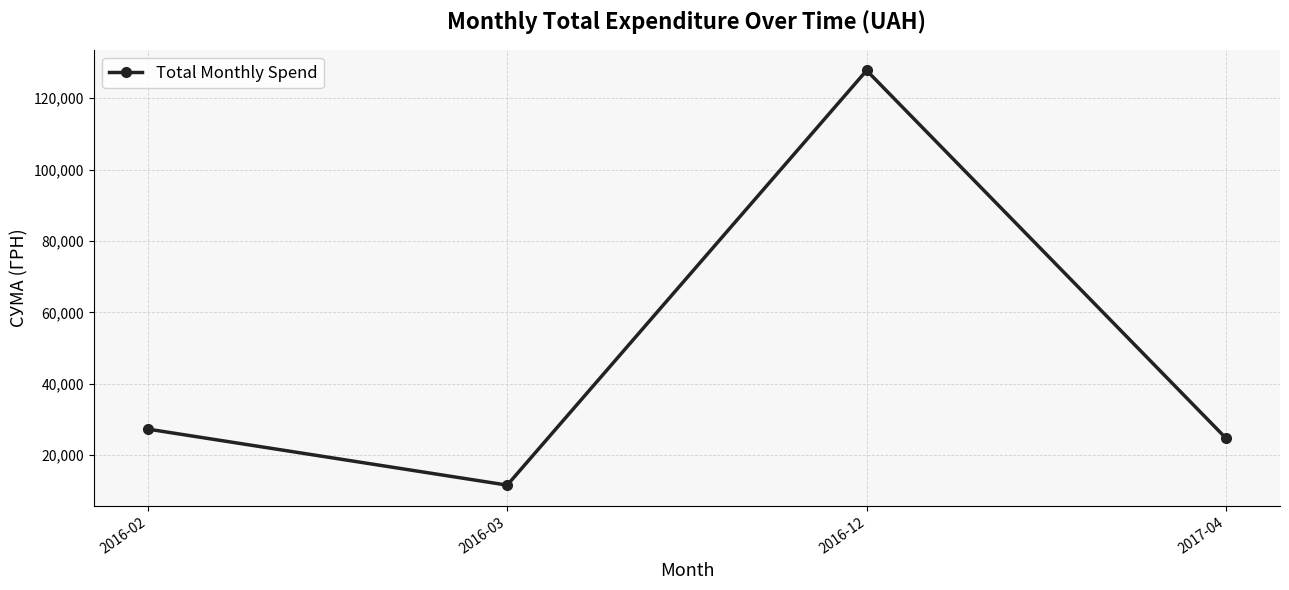

What is the value of the 1st point from the left?

27289.2